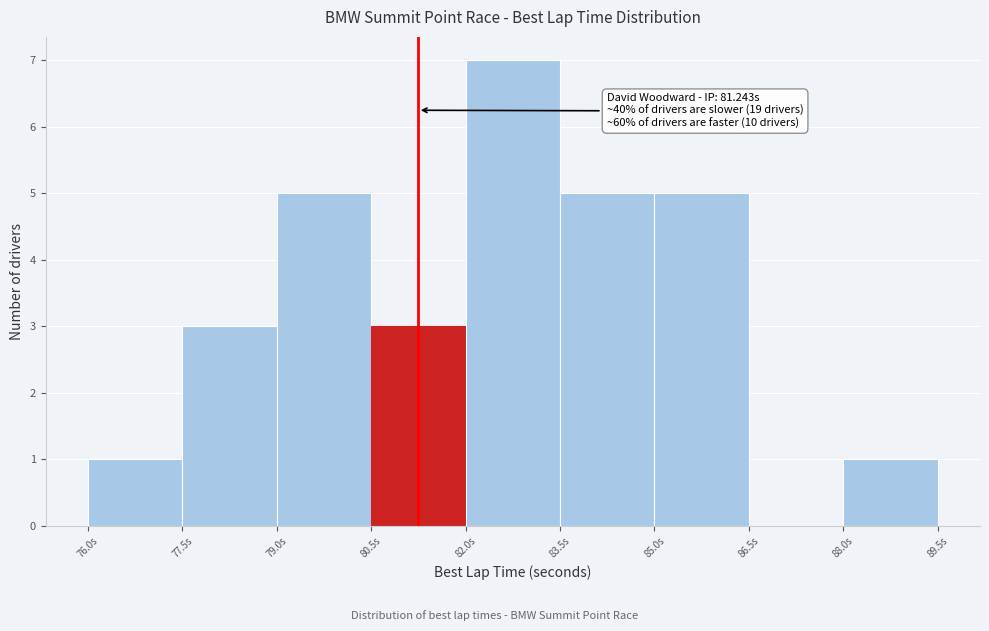

Which range on the x-axis has the tallest bar?

82.0 to 83.5